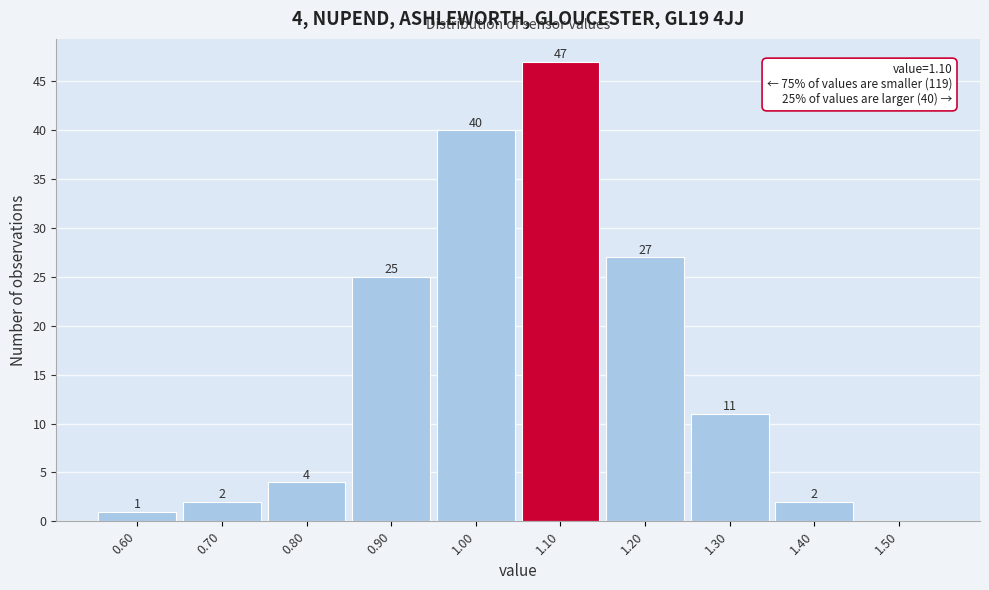

Which range on the x-axis has the tallest bar?

1.05 to 1.15